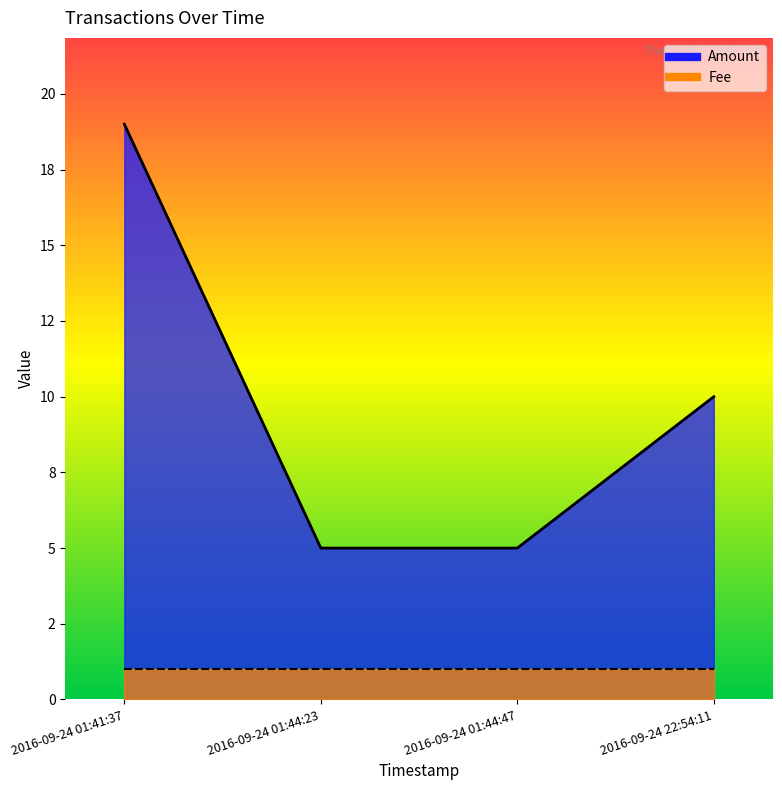

Does the chart display data point markers on the line(s)?

No